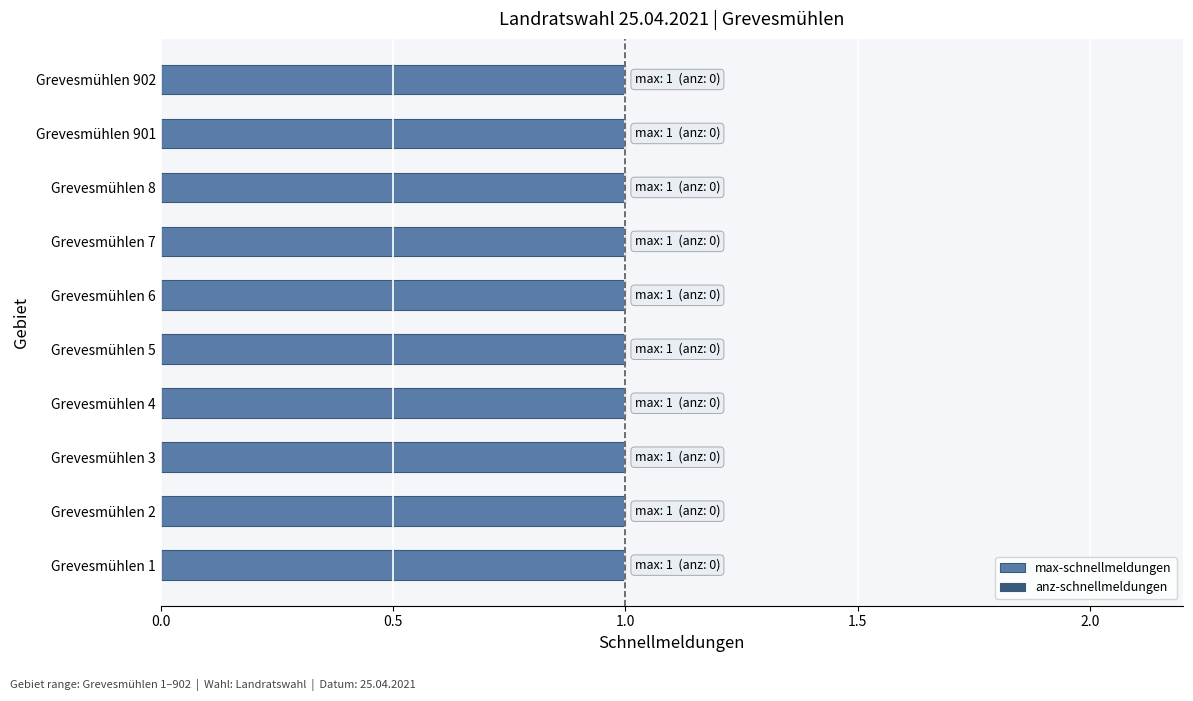

Reading left to right, extract all data points from this chart.

max-schnellmeldungen: 1	1	1	1	1	1	1	1	1	1
anz-schnellmeldungen: 0	0	0	0	0	0	0	0	0	0